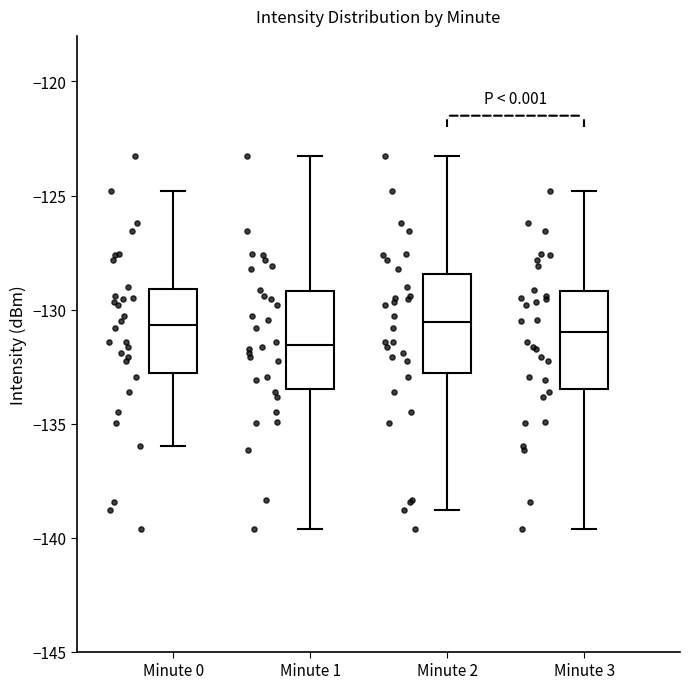

Reading left to right, read every box against the y-axis: the position of its median line, the range the box covers, and the ends of its whiskers. The values are not printed on the chart, so give them approximately, as read against the axis.

Minute 0: median -130.5, box -133.0 to -129.0, whiskers -136.0 to -125.0
Minute 1: median -131.5, box -133.5 to -129.0, whiskers -139.5 to -123.5
Minute 2: median -130.5, box -133.0 to -128.5, whiskers -139.0 to -123.5
Minute 3: median -131.0, box -133.5 to -129.0, whiskers -139.5 to -125.0